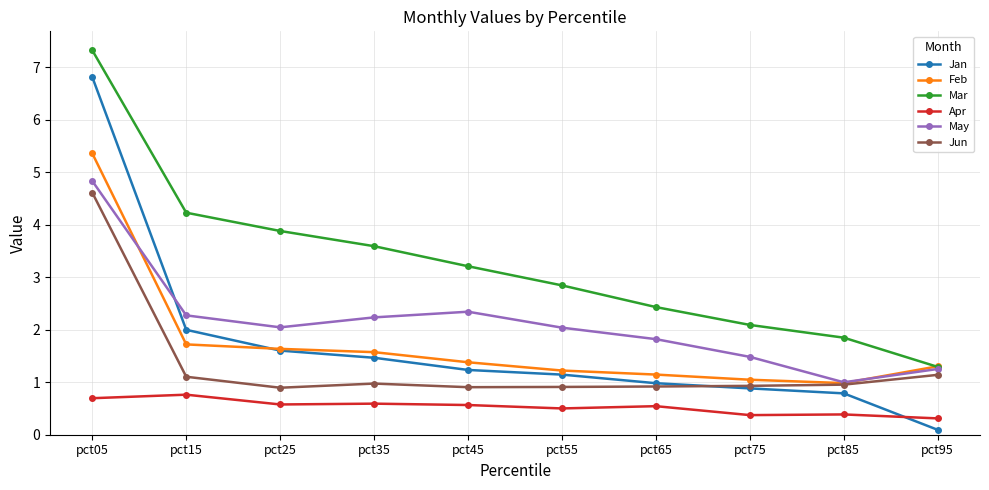

True or false: Mar and Jun intersect in this chart.

False